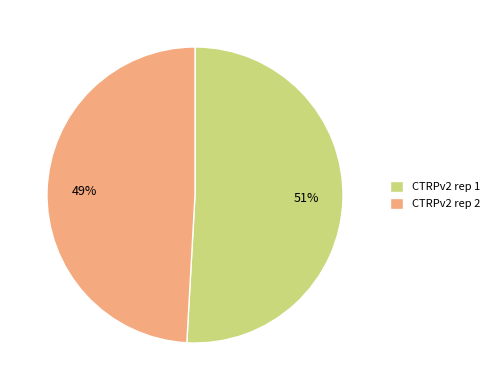

Is it true that CTRPv2 rep 2 is 42% of the pie?

False